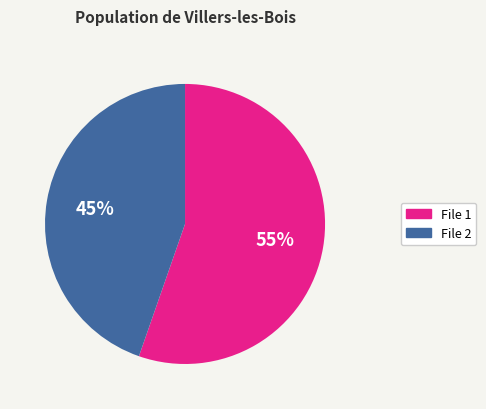

How many slices are in this pie chart?

2